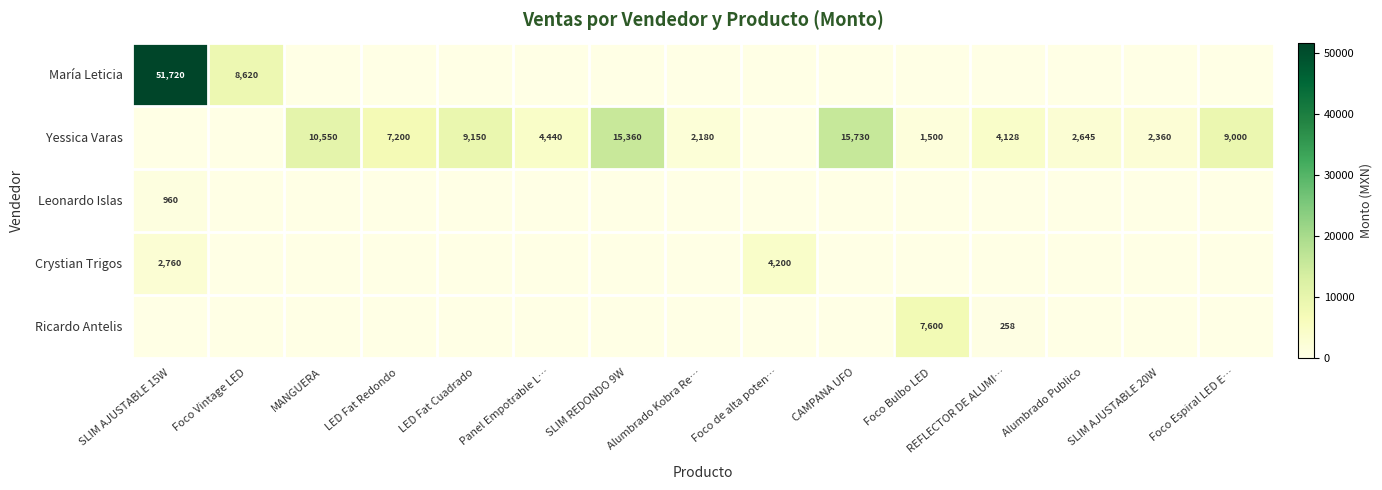

The value of Yessica Varas at CAMPANA UFO is 15730. True or false?

True